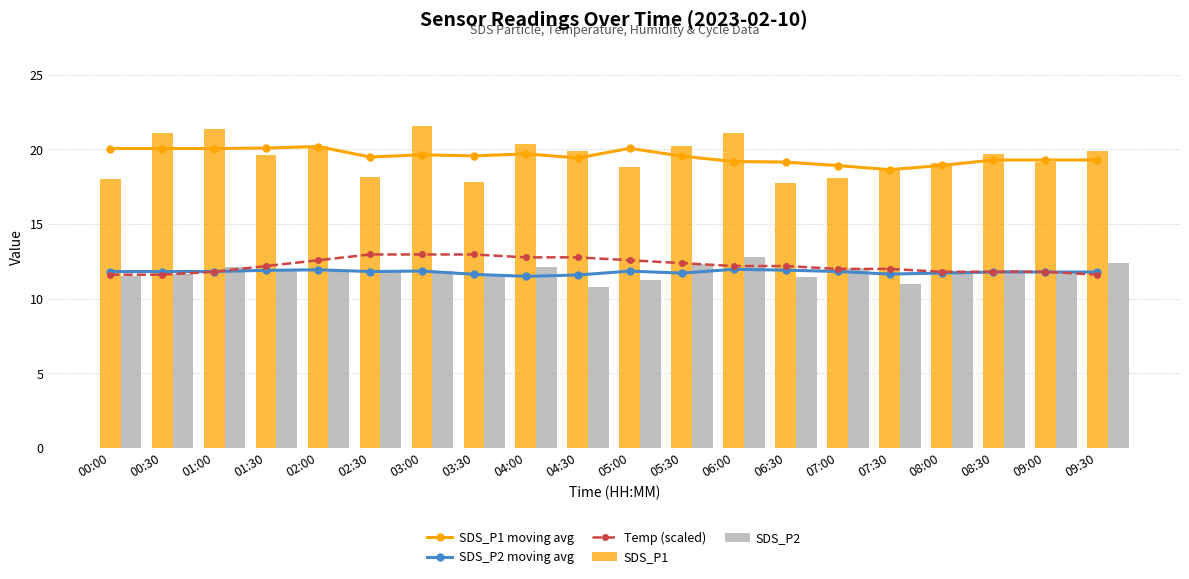

Are the bars grouped side by side (vs. stacked)?

Yes